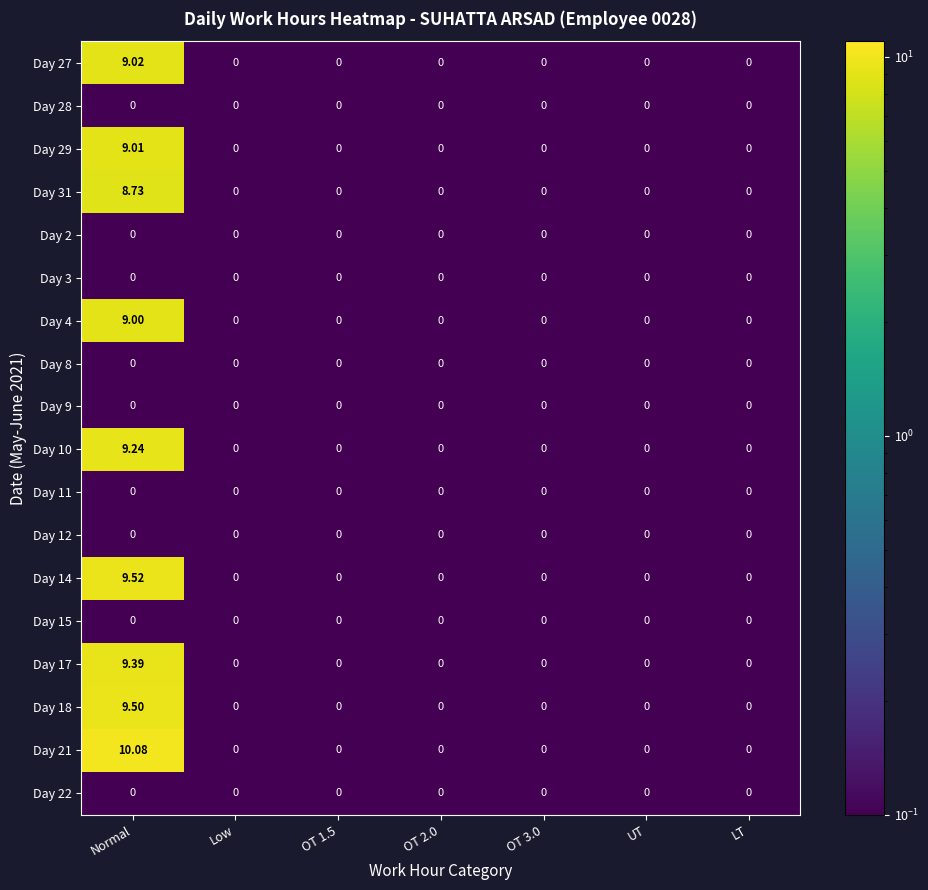

Which label corresponds to the largest value in the chart?

Normal